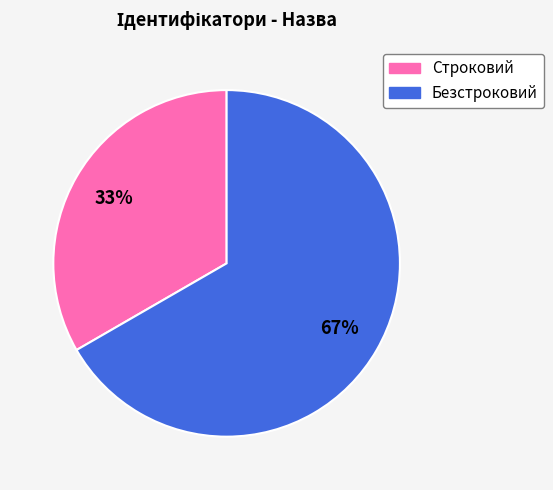

What percentage is the Безстроковий slice, to the nearest percent?

67%